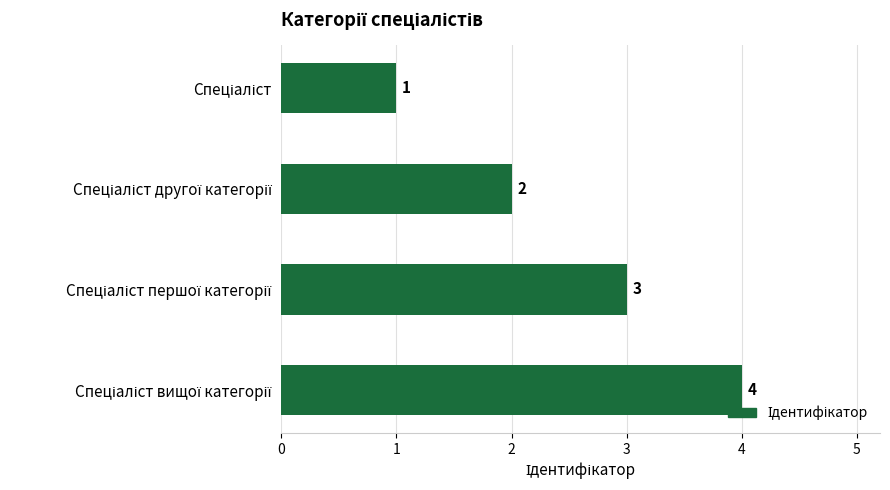

What is the difference between the maximum and minimum values?

3